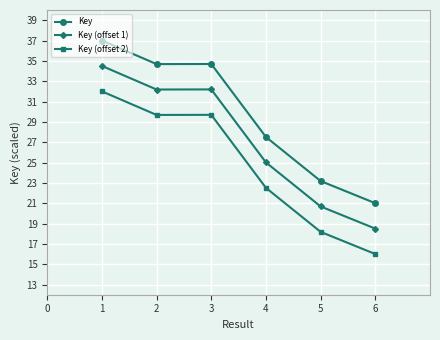

Reading left to right, what are all the values shown in this chart?

Key: 37.0	34.7	34.7	27.5	23.2	21.0
Key (offset 1): 34.5	32.2	32.2	25.0	20.7	18.5
Key (offset 2): 32.0	29.7	29.7	22.5	18.2	16.0